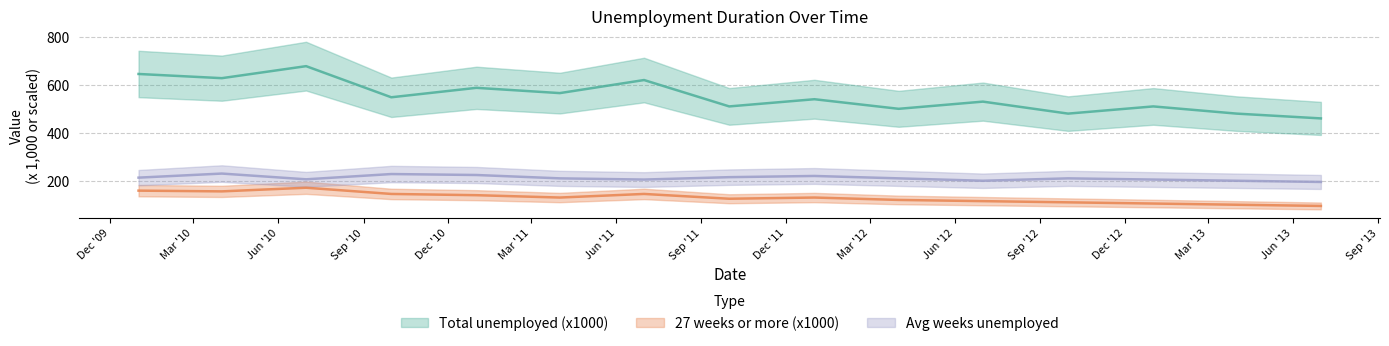

Which series has the largest total across all categories?

Total unemployed (x1000)